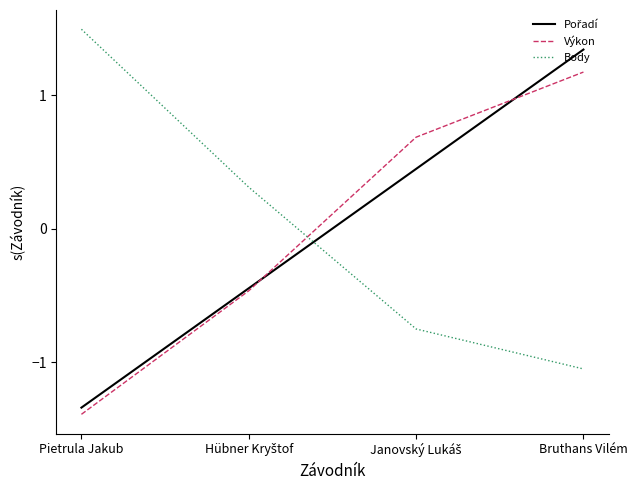

What is the greatest value displayed?

1.5